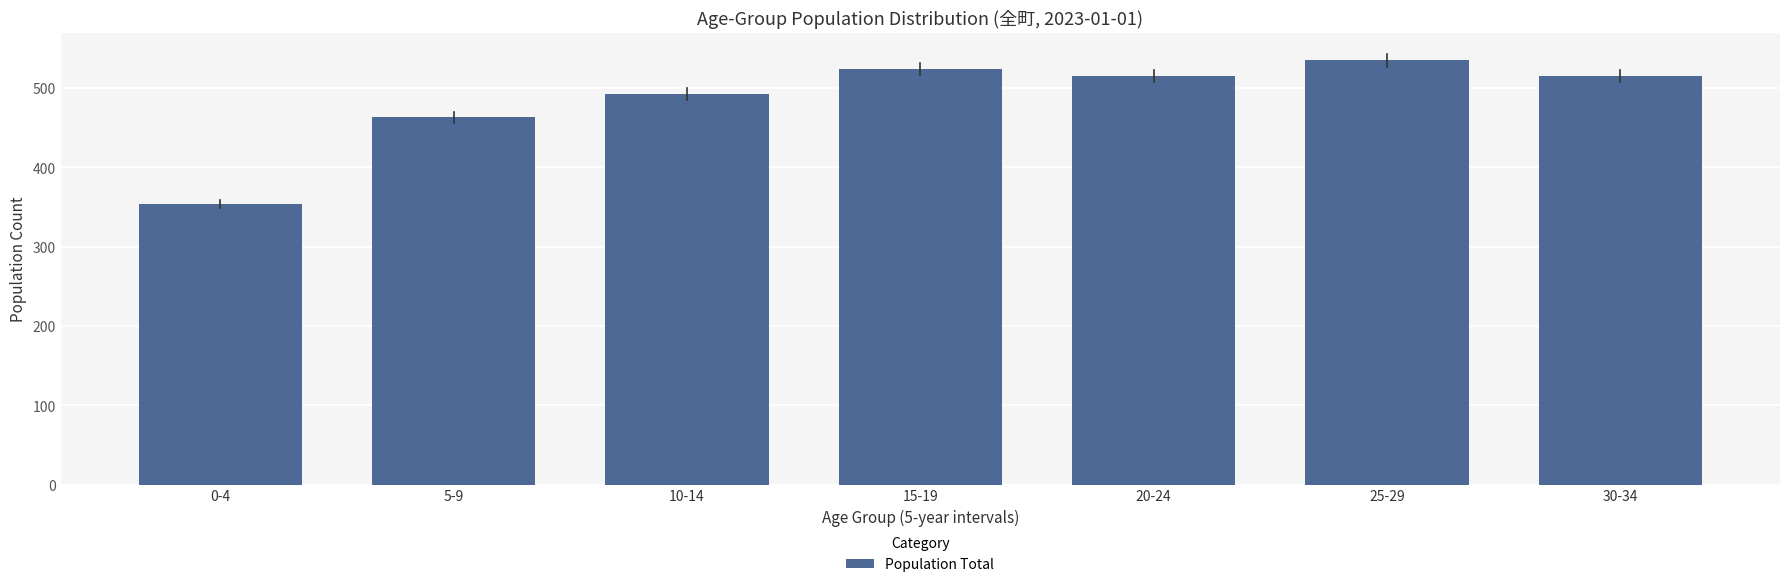

Approximately how many times larger is the value at 30-34 compared to 20-24?

1.0